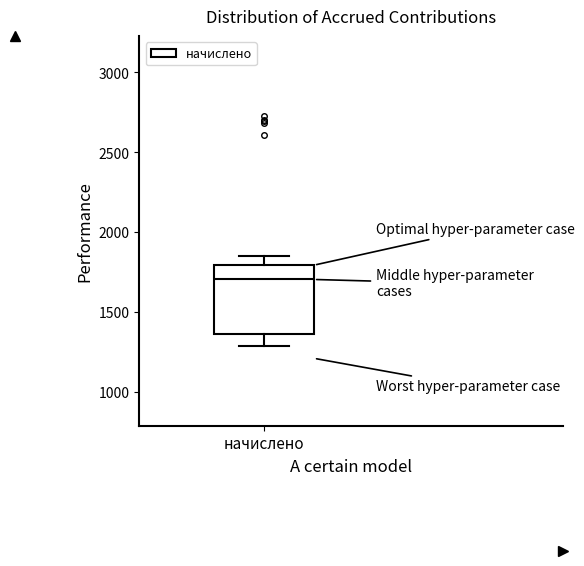

Transcribe this box plot: give where the median line is, the range the box spans, and where the two whiskers end, as read against the y-axis. The values are not printed on the chart, so give them approximately, as read against the axis.

median 1700, box 1350 to 1800, whiskers 1300 to 1850